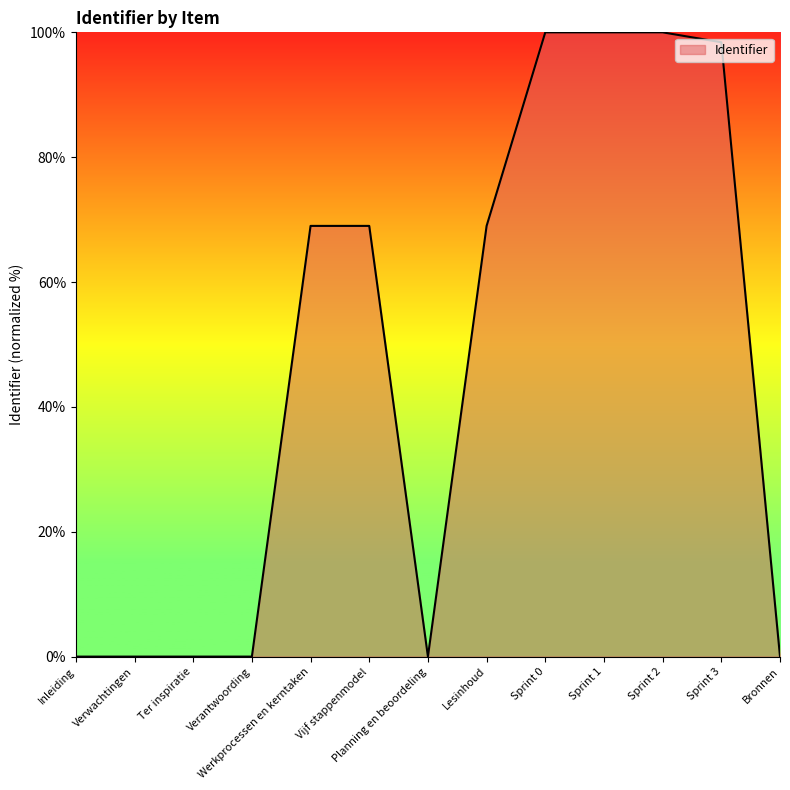

Between Vijf stappenmodel and Sprint 1, which is larger?

Sprint 1